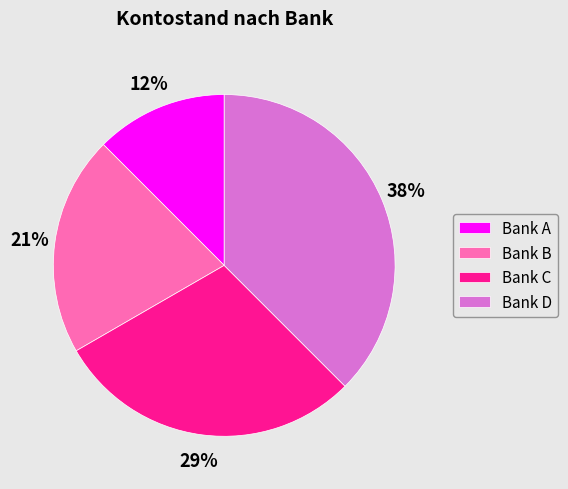

True or false: Bank C accounts for 16% of the total.

False